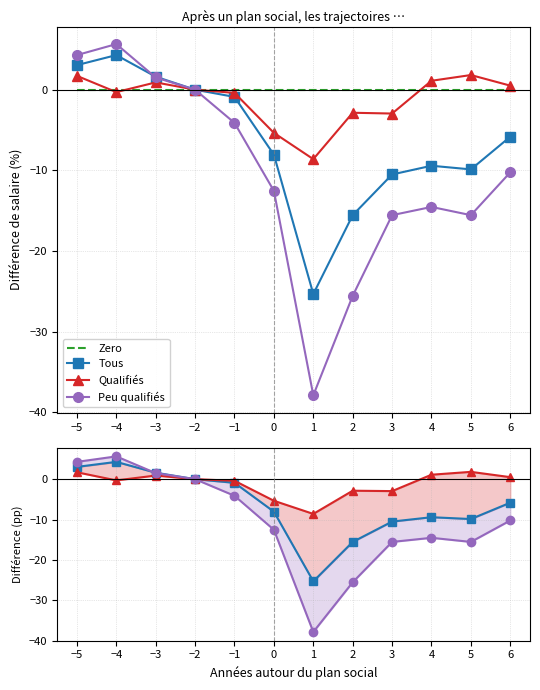

Reading right to left, extract all data points from this chart.

Zero: 6=0.0	5=0.0	4=0.0	3=0.0	2=0.0	1=0.0	0=0.0	−1=0.0	−2=0.0	−3=0.0	−4=0.0	−5=0.0
Tous: 6=-5.8	5=-9.9	4=-9.4	3=-10.5	2=-15.5	1=-25.3	0=-8.1	−1=-0.9	−2=0.0	−3=1.6	−4=4.3	−5=3.0
Qualifiés: 6=0.5	5=1.8	4=1.1	3=-3.0	2=-2.9	1=-8.6	0=-5.4	−1=-0.4	−2=0.0	−3=0.9	−4=-0.3	−5=1.7
Peu qualifiés: 6=-10.2	5=-15.5	4=-14.5	3=-15.5	2=-25.5	1=-37.9	0=-12.5	−1=-4.1	−2=0.0	−3=1.5	−4=5.7	−5=4.3